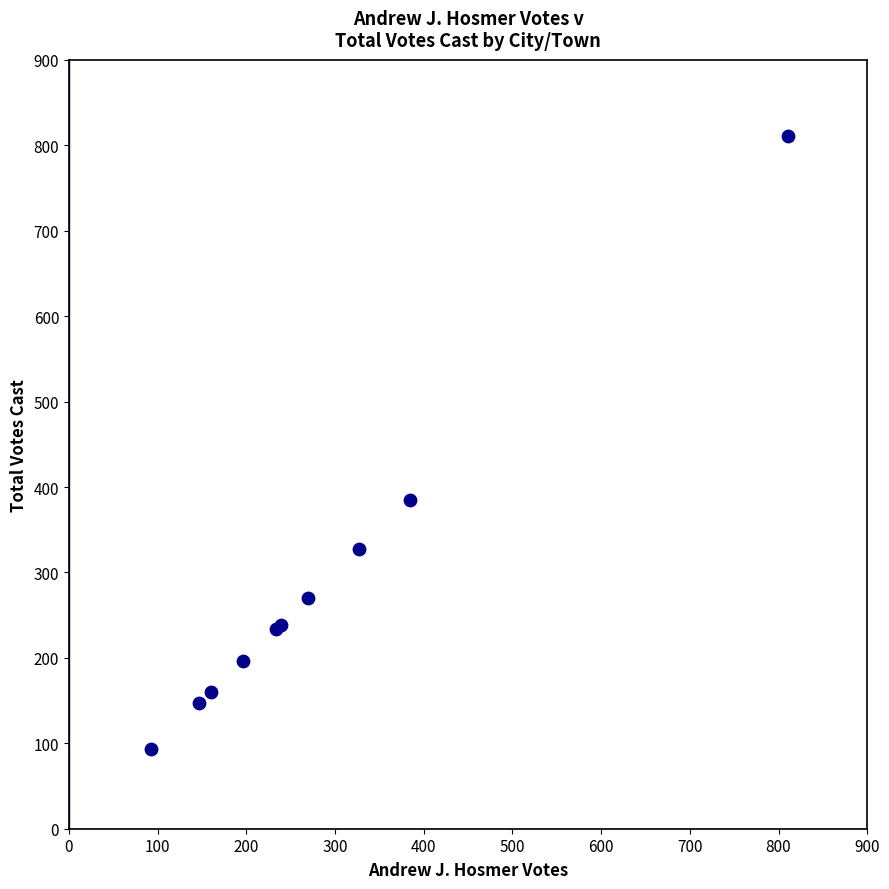

What Y value in the scatter plot is closest to 452?

385